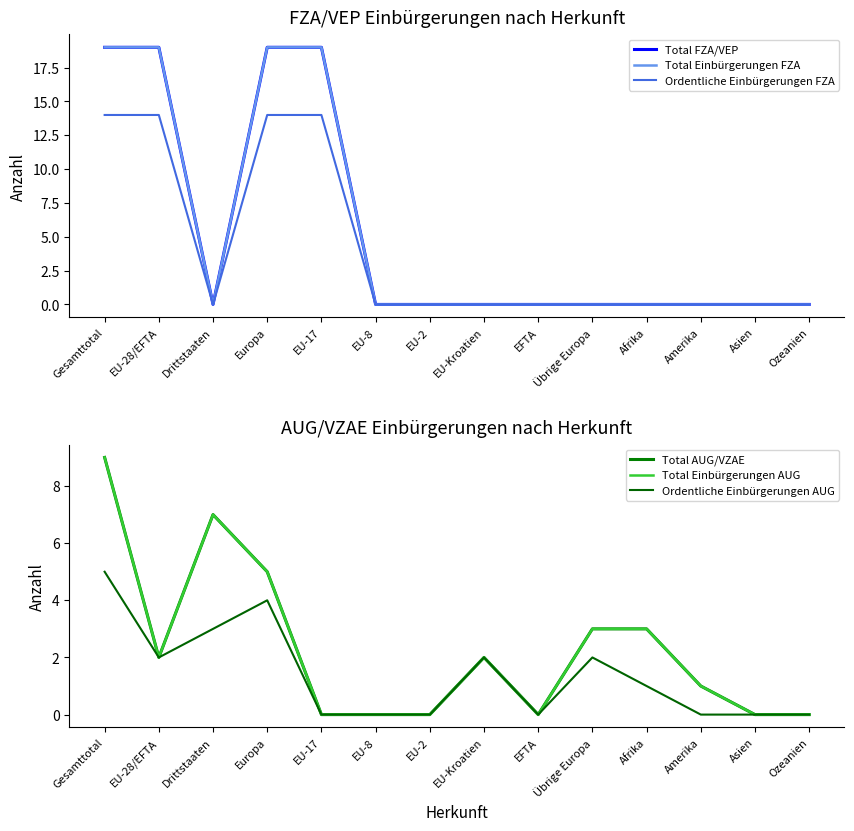

How many data points in Total Einbürgerungen AUG are less than 2?

7